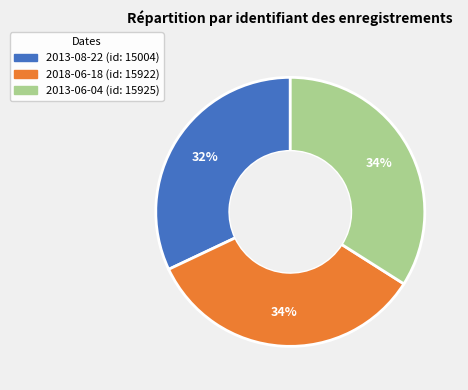

Which slice is the smallest?

2013-08-22